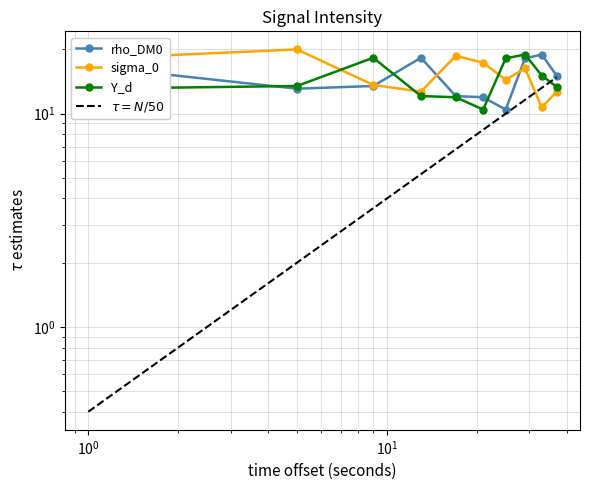

List the series in order of their peak value, highest first.

sigma_0, rho_DM0, Y_d, $\tau = N/50$